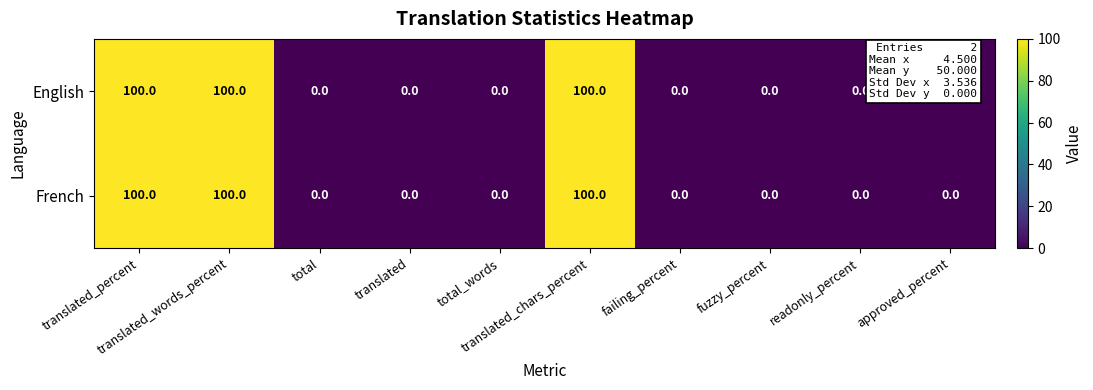

What is the difference between the maximum and minimum values in the French series?

100